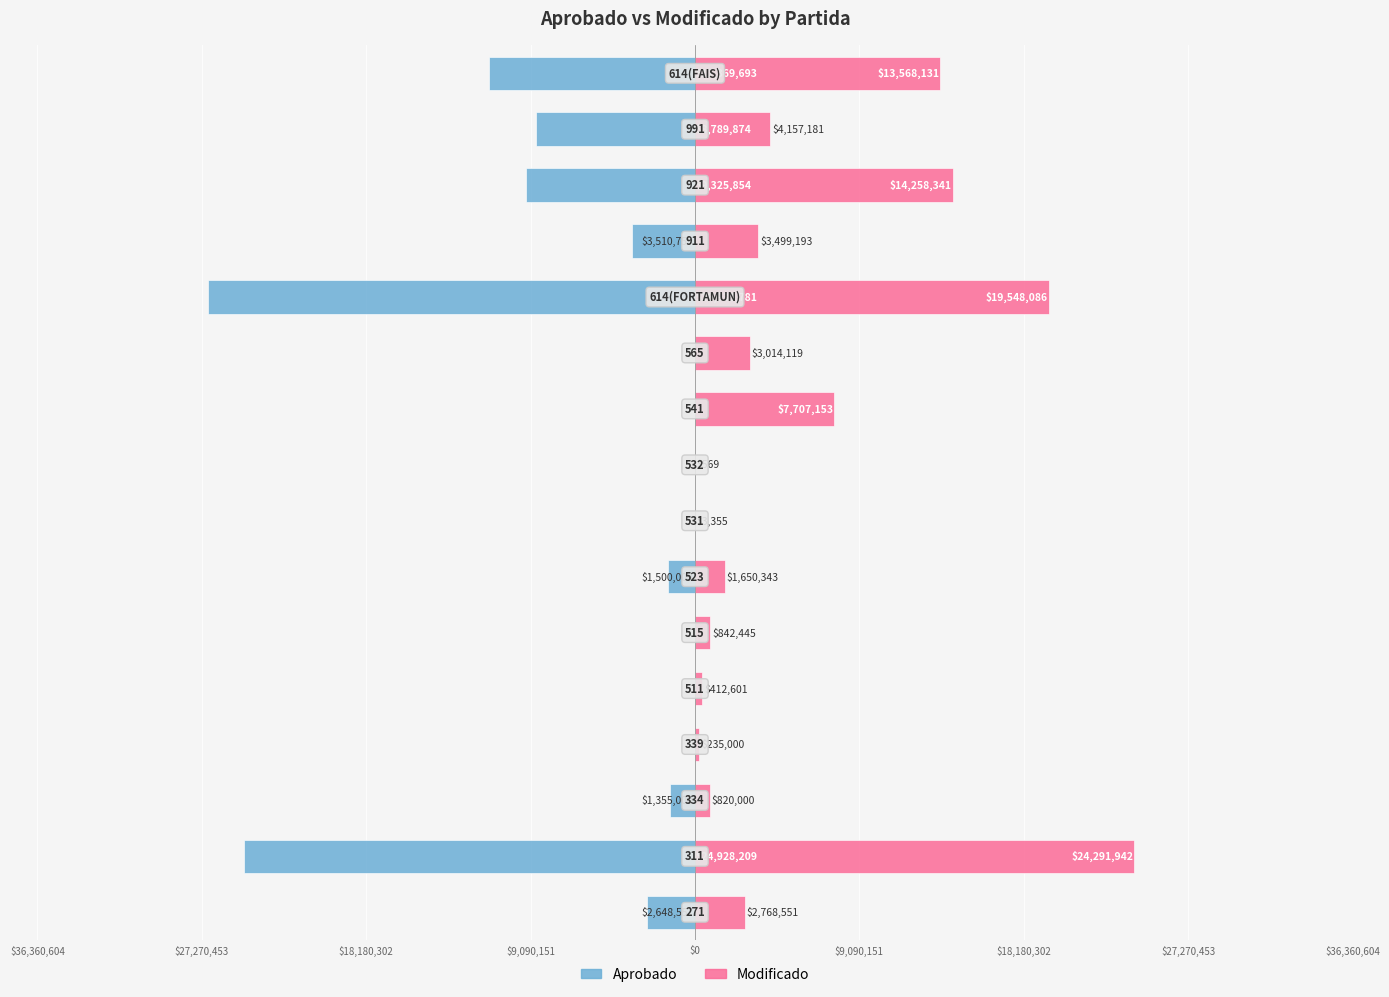

Does the chart contain any negative values?

Yes